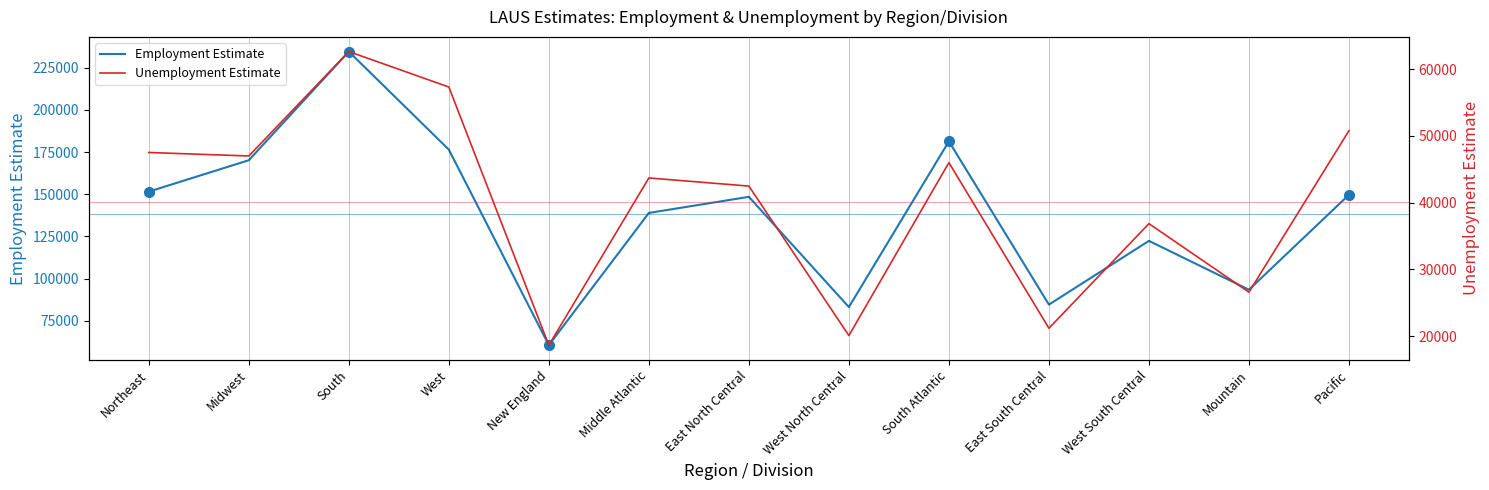

Count the number of categories in the chart.

13